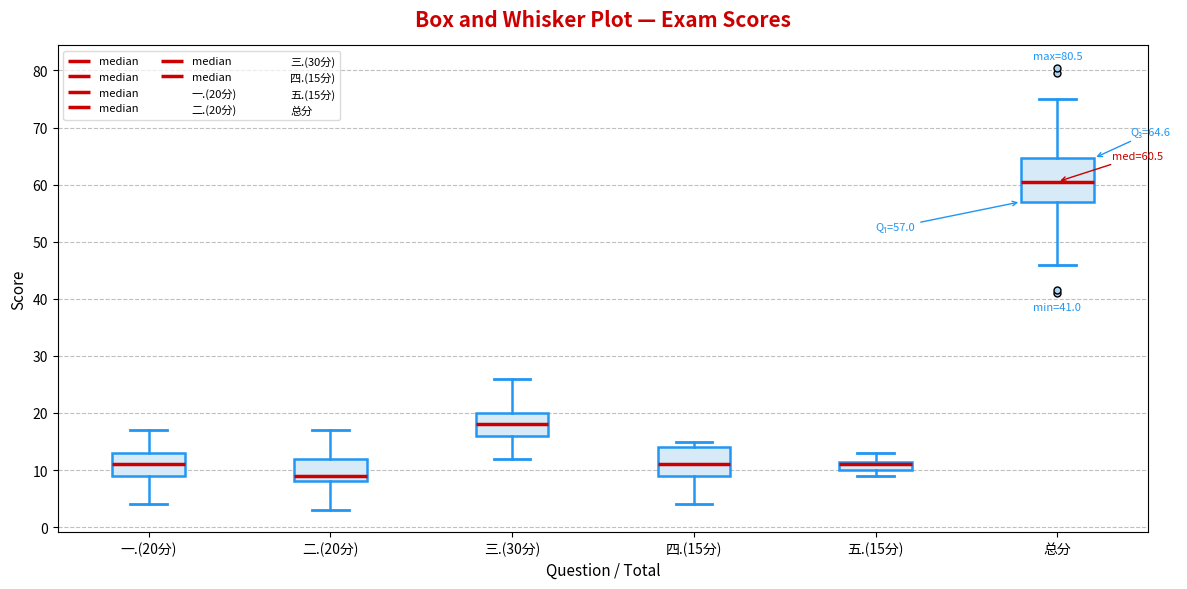

Which box has the lowest median line?

二.(20分)